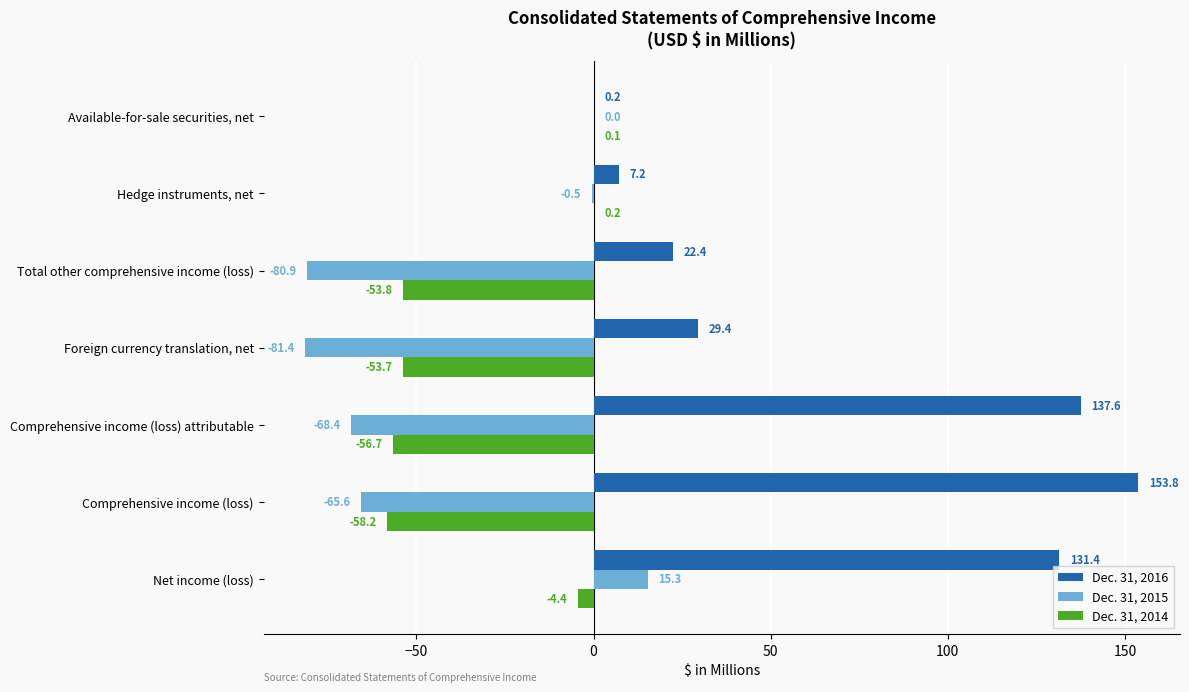

What is the sum of all Dec. 31, 2015 values?

-281.5